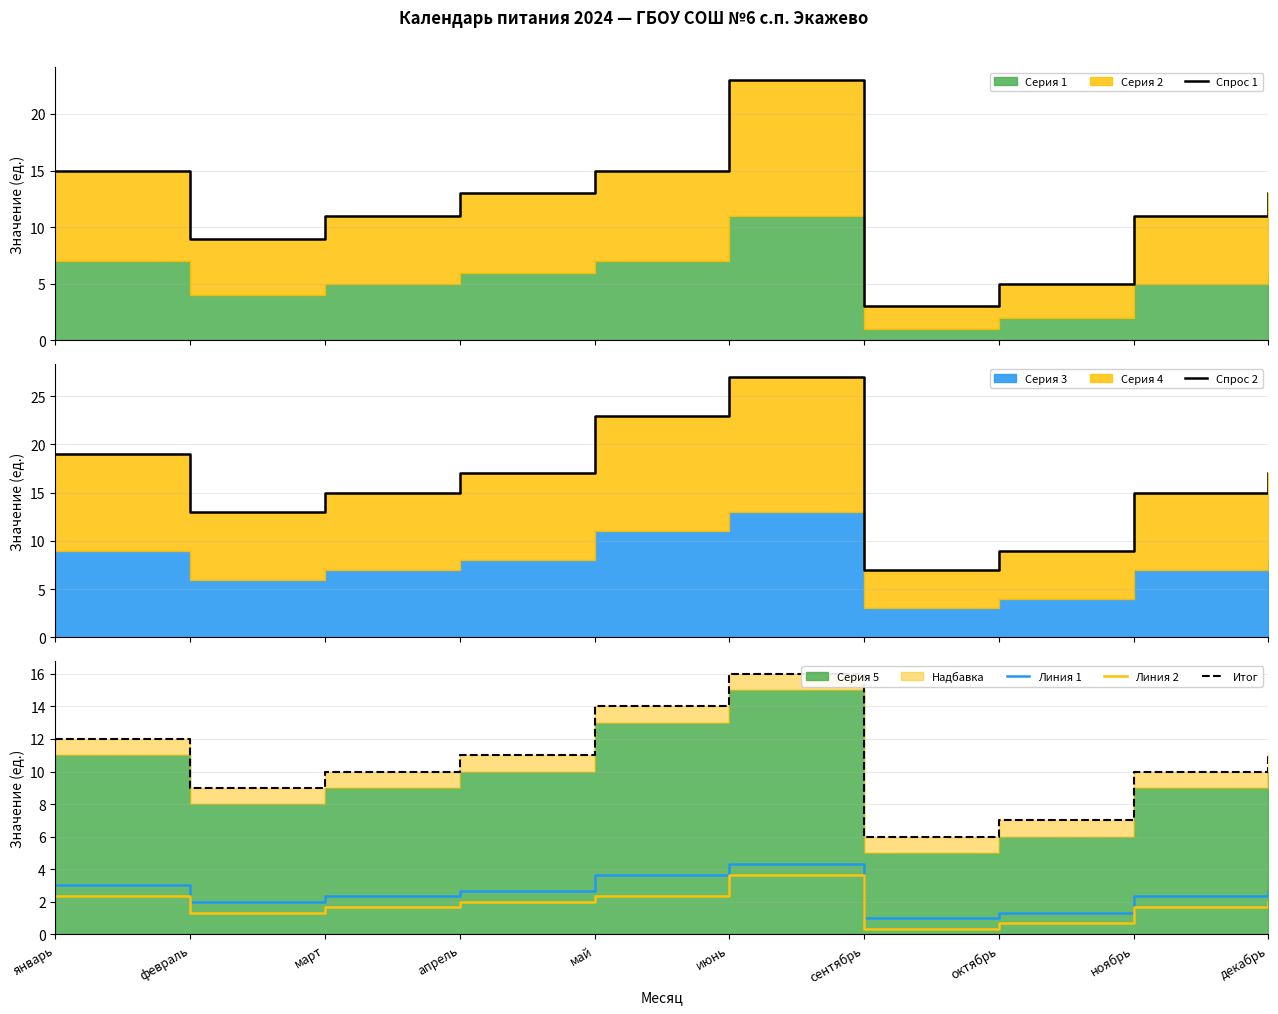

How many lines are shown in the chart?

5